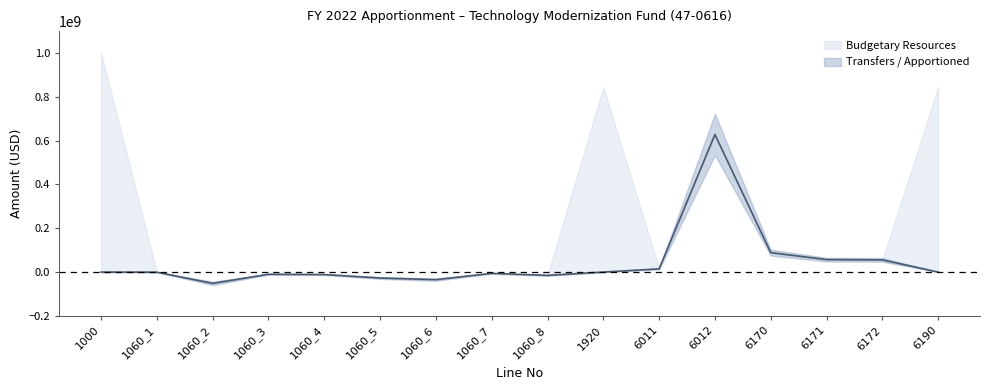

At which category does the chart reach its minimum across all series?

1060_2